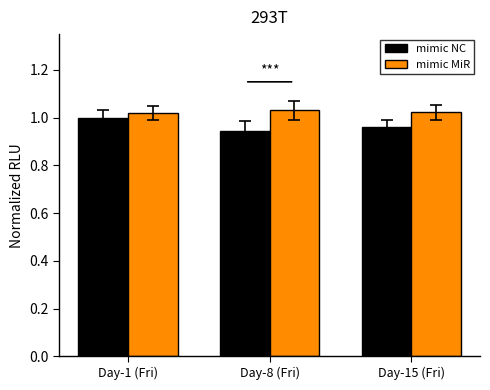

List the series in order of their overall mean, lowest first.

mimic NC, mimic MiR